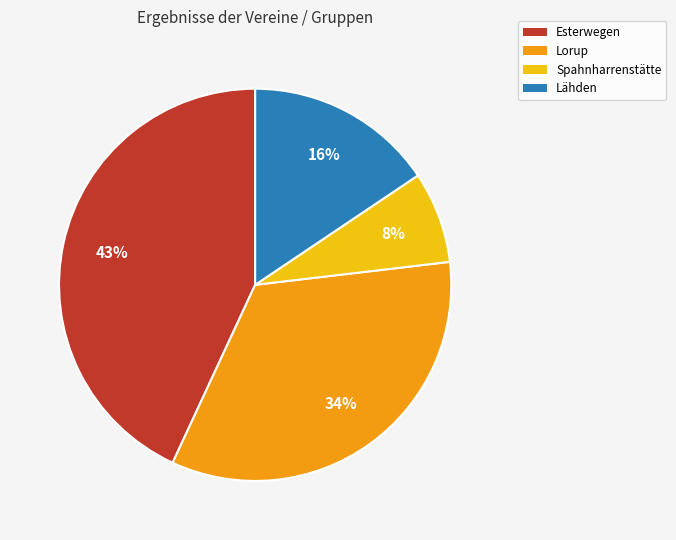

To the nearest percent, what is the difference between the Esterwegen and Lorup slice percentages?

9%